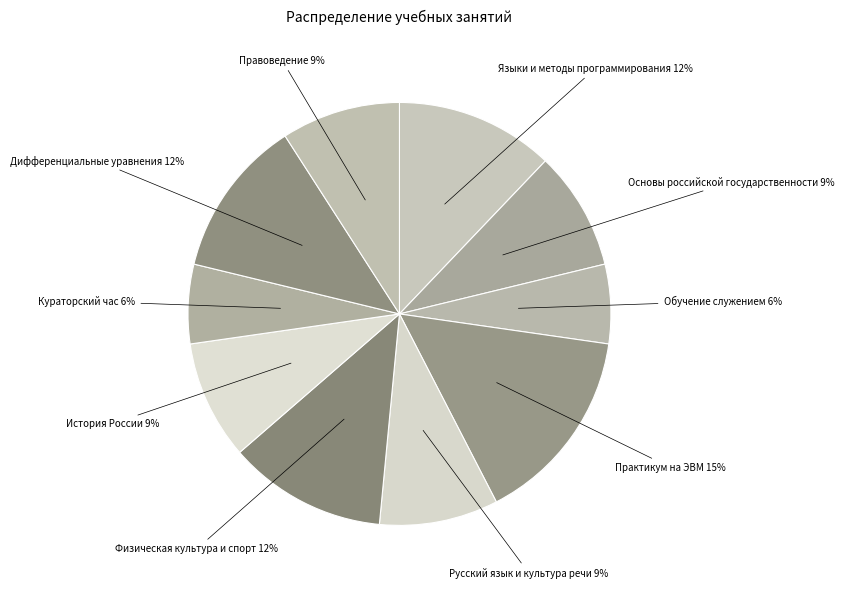

True or false: История России accounts for 9% of the total.

True